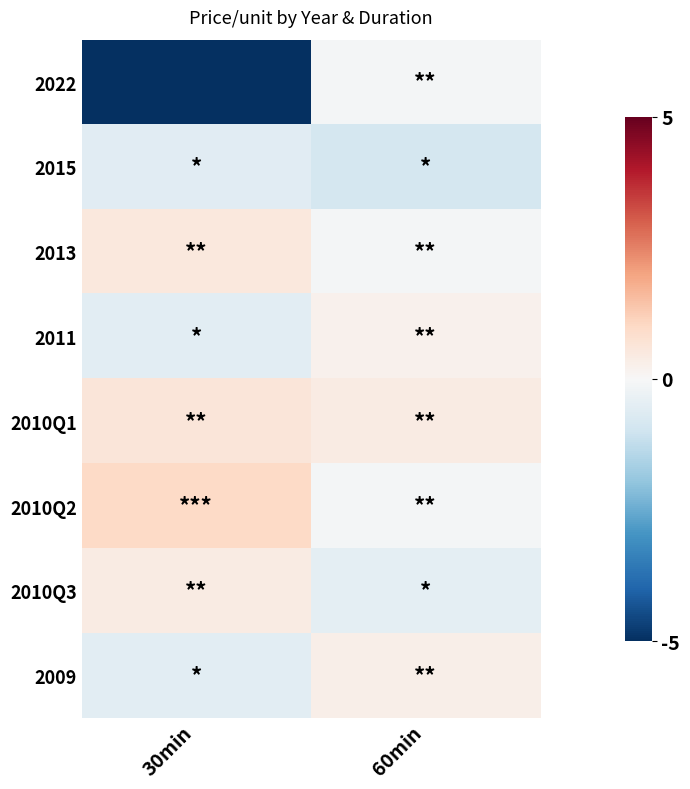

Reading left to right, transcribe all the data shown in this chart.

2022: 30min=-5.0	60min=-0.1
2015: 30min=-0.6	60min=-0.9
2013: 30min=0.5	60min=-0.1
2011: 30min=-0.5	60min=0.2
2010Q1: 30min=0.6	60min=0.4
2010Q2: 30min=1.0	60min=-0.1
2010Q3: 30min=0.4	60min=-0.5
2009: 30min=-0.5	60min=0.3